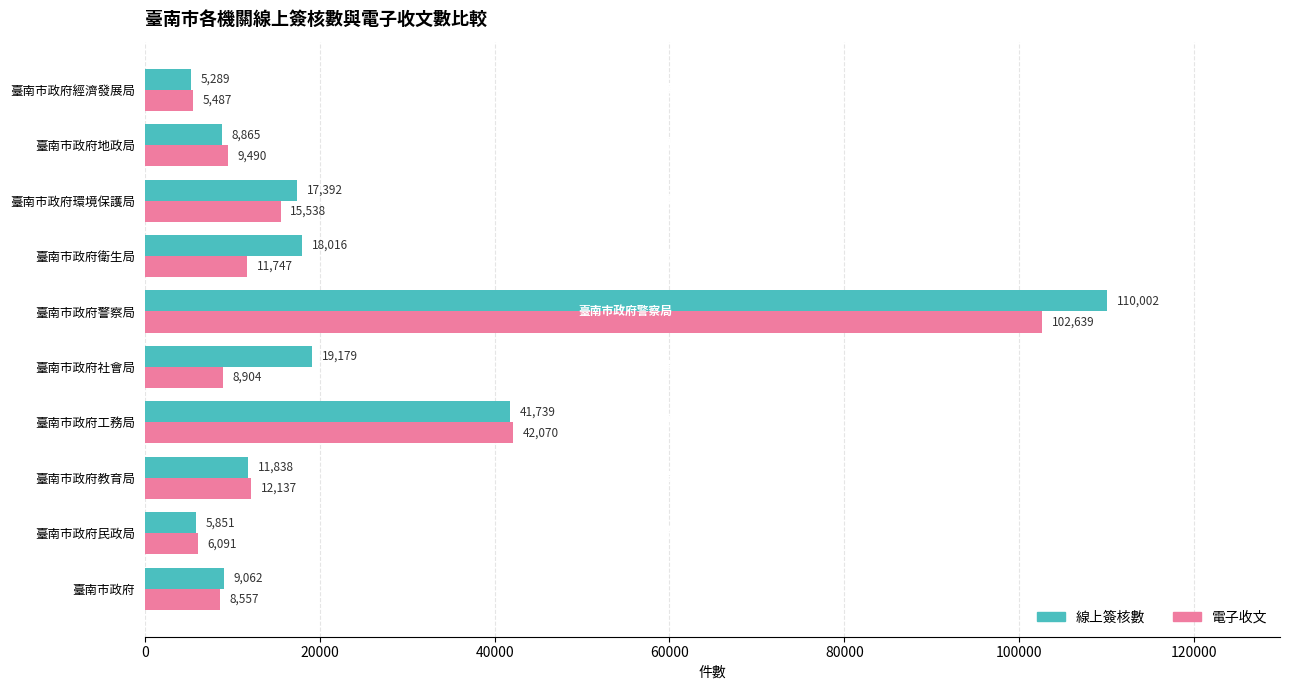

Rank the categories by 電子收文 value from lowest to highest.

臺南市政府經濟發展局, 臺南市政府民政局, 臺南市政府, 臺南市政府社會局, 臺南市政府地政局, 臺南市政府衛生局, 臺南市政府教育局, 臺南市政府環境保護局, 臺南市政府工務局, 臺南市政府警察局